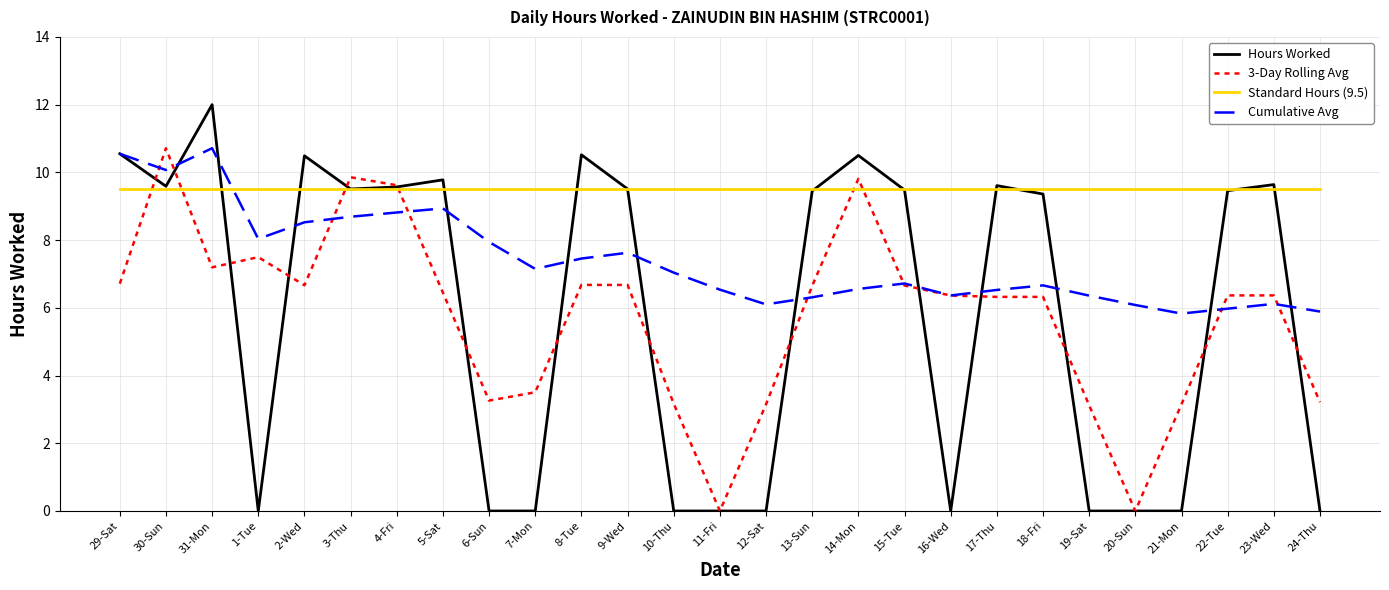

The value of Standard Hours (9.5) at 22-Tue is 3.5. True or false?

False